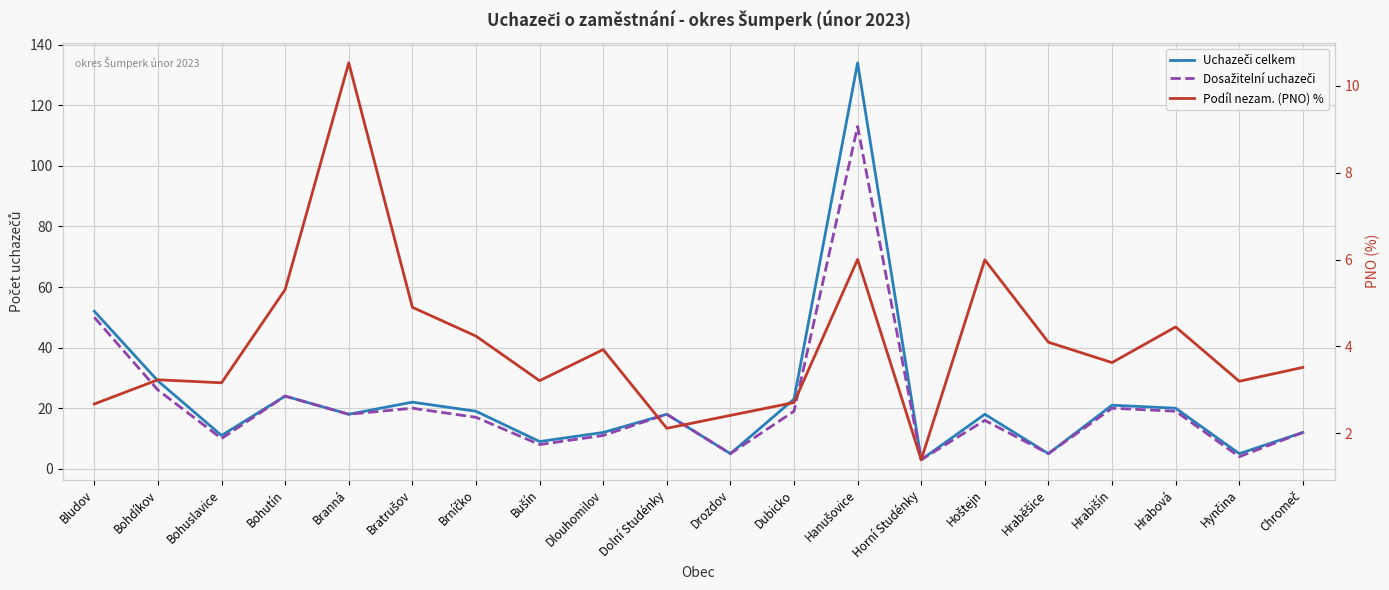

What is the maximum value for Uchazeči celkem?

134.0